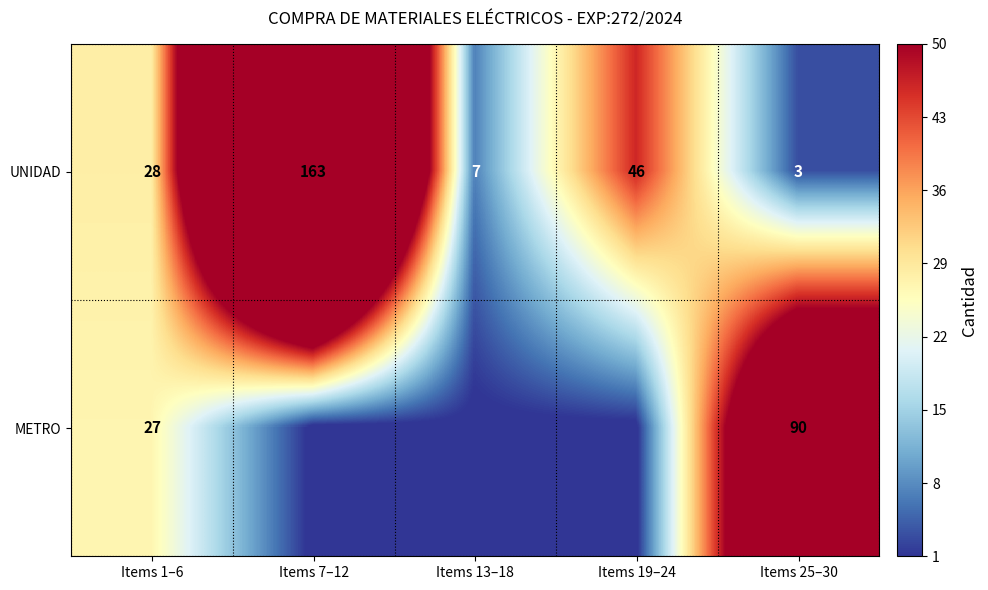

Where is UNIDAD nearest to the value 83?

Items 19–24